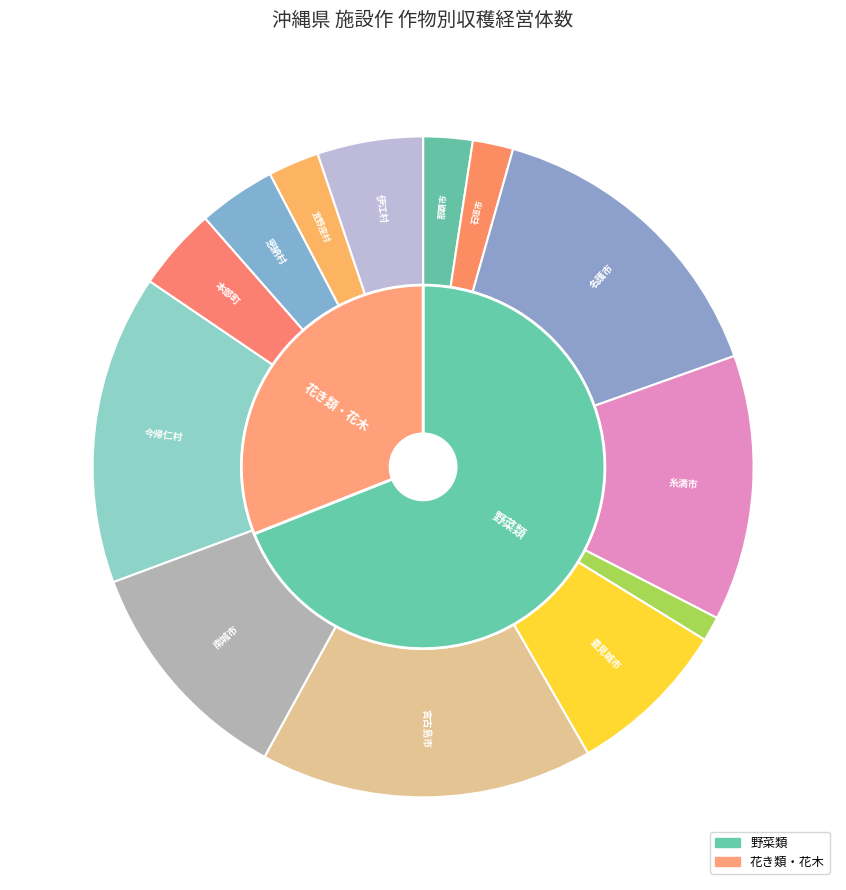

To the nearest percent, what portion does 宜野座村 represent?

2%